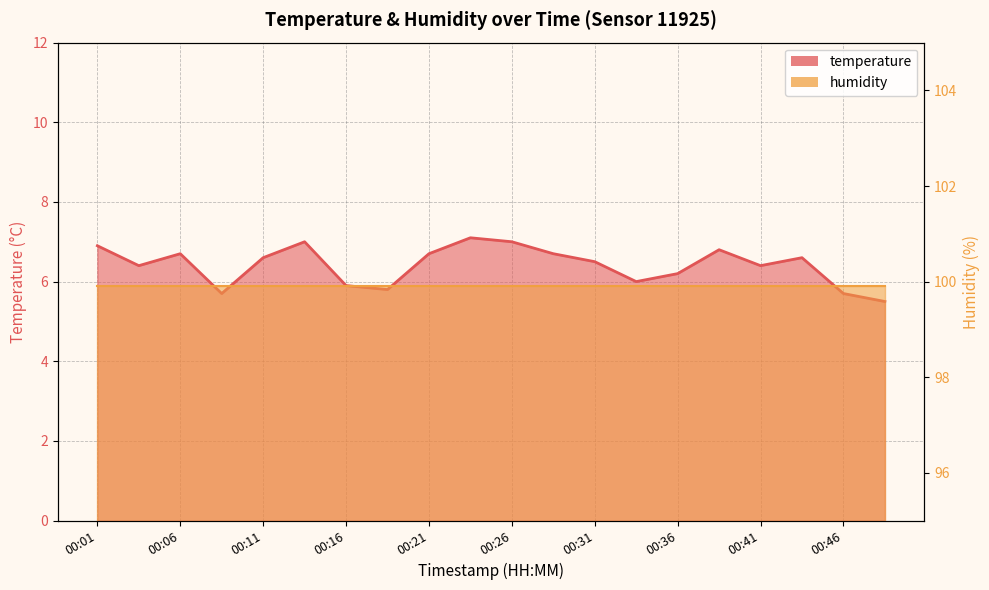

The value at 00:26 is 10.8. True or false?

False